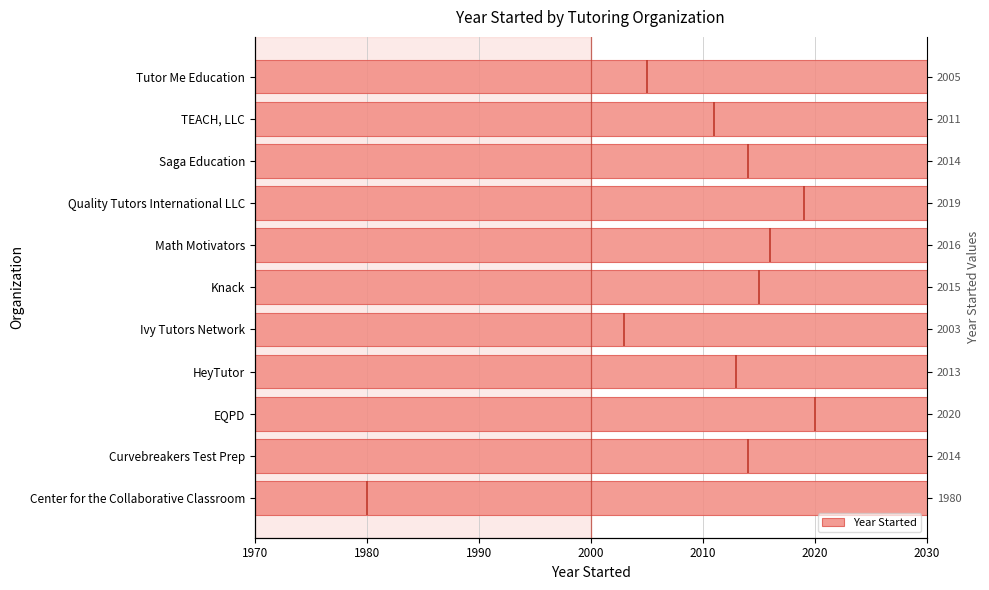

What is the sum of all values?

22110